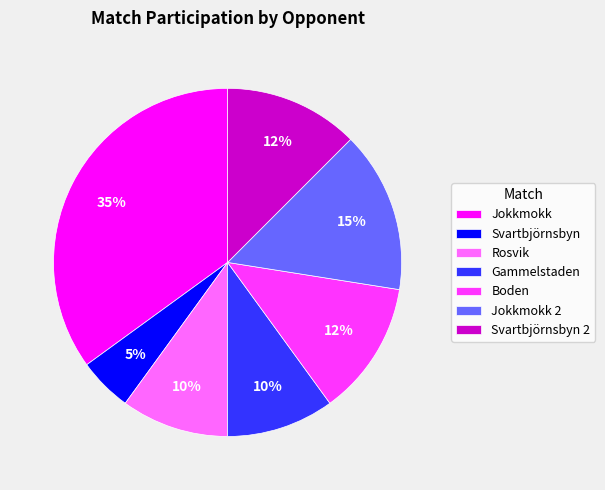

To the nearest percent, what is the difference between the largest and smallest slice percentages?

30%